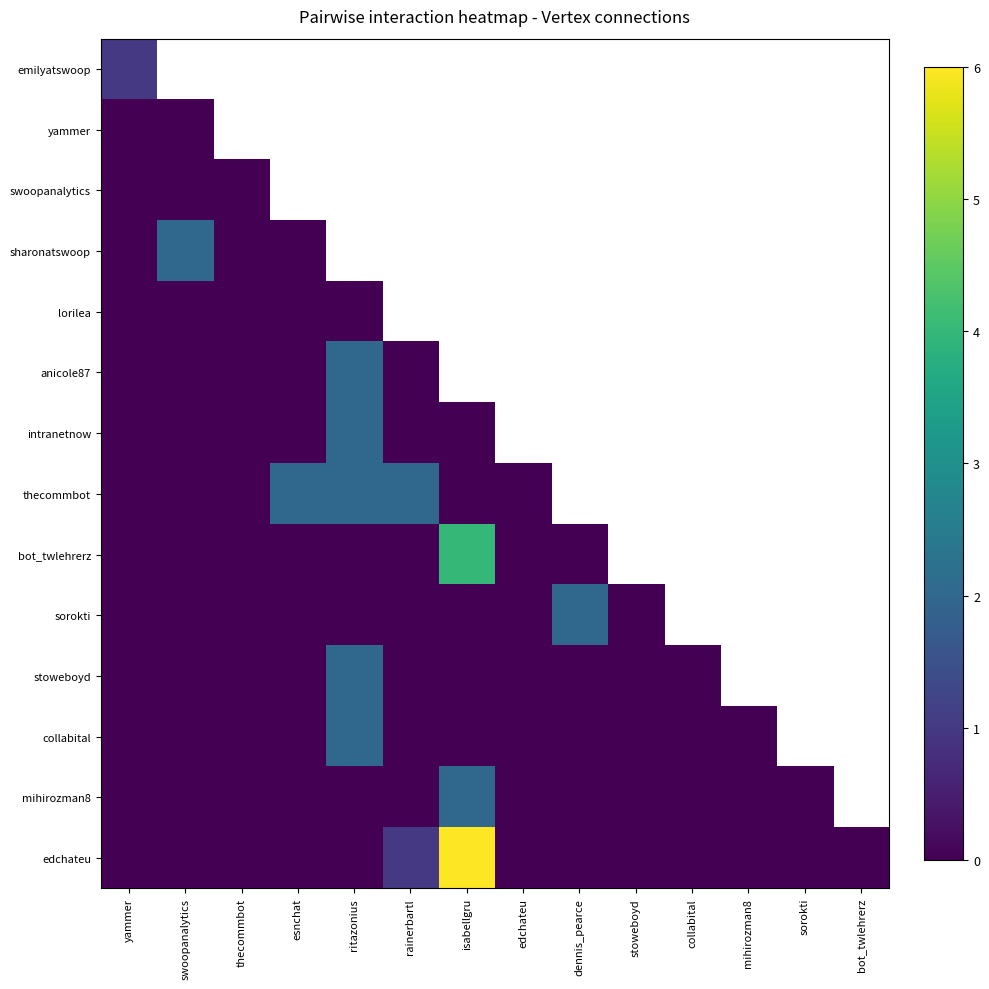

What is the greatest value displayed?

6.0